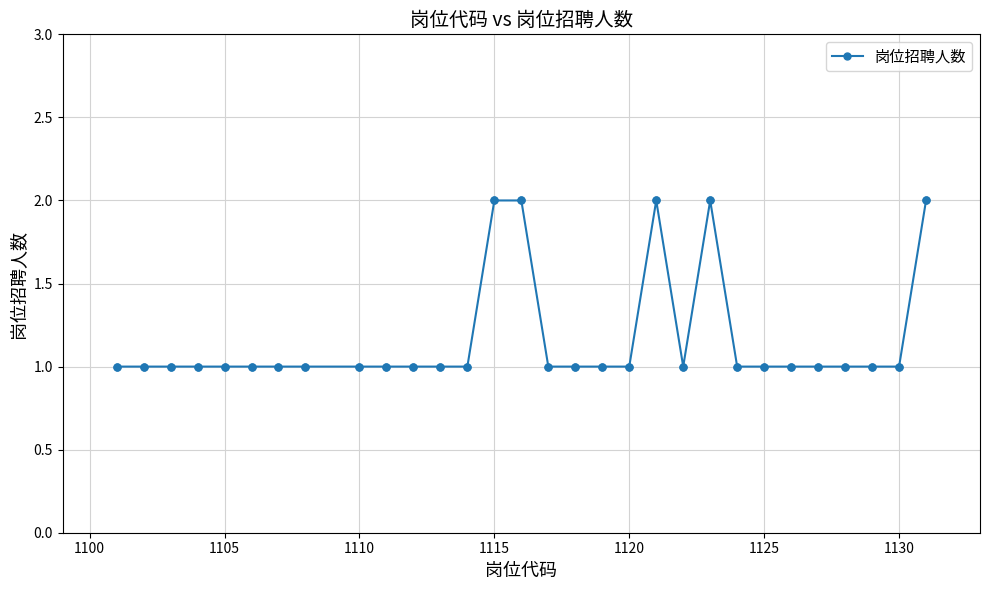

True or false: the data has more than 1 interior local peaks.

True